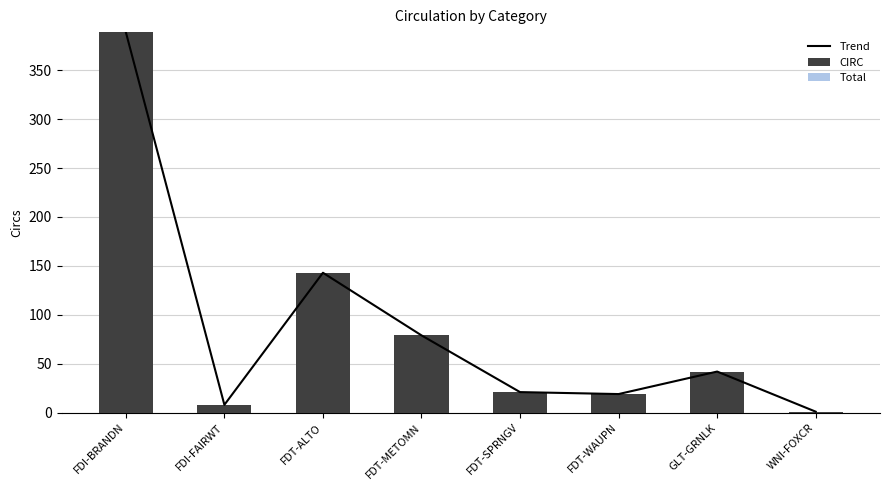

At how many categories does at least one series exceed 265?

1